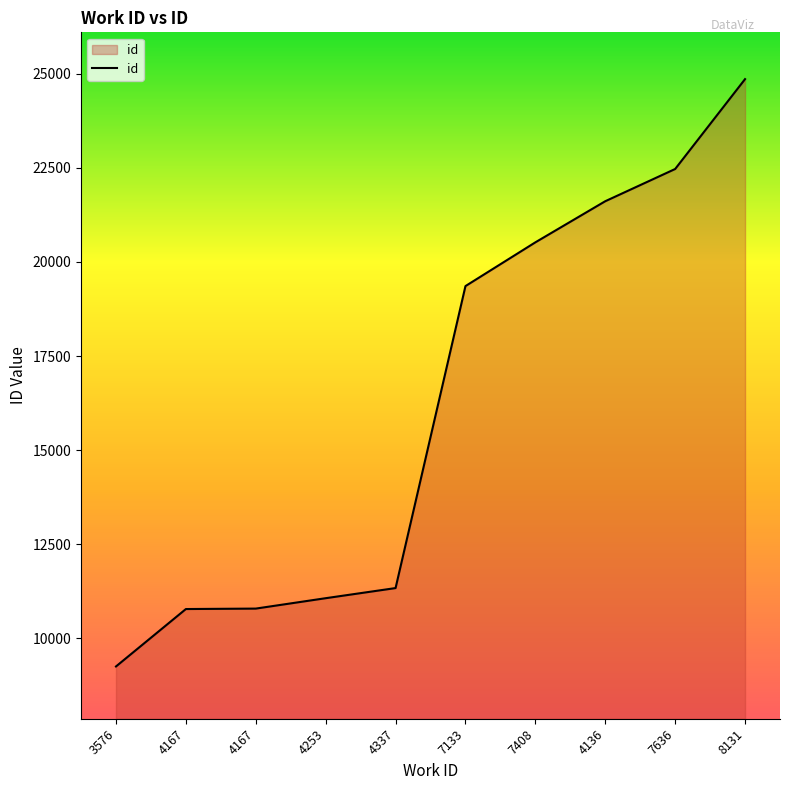

What is the sum of the values at 4253 and 7408?

31590